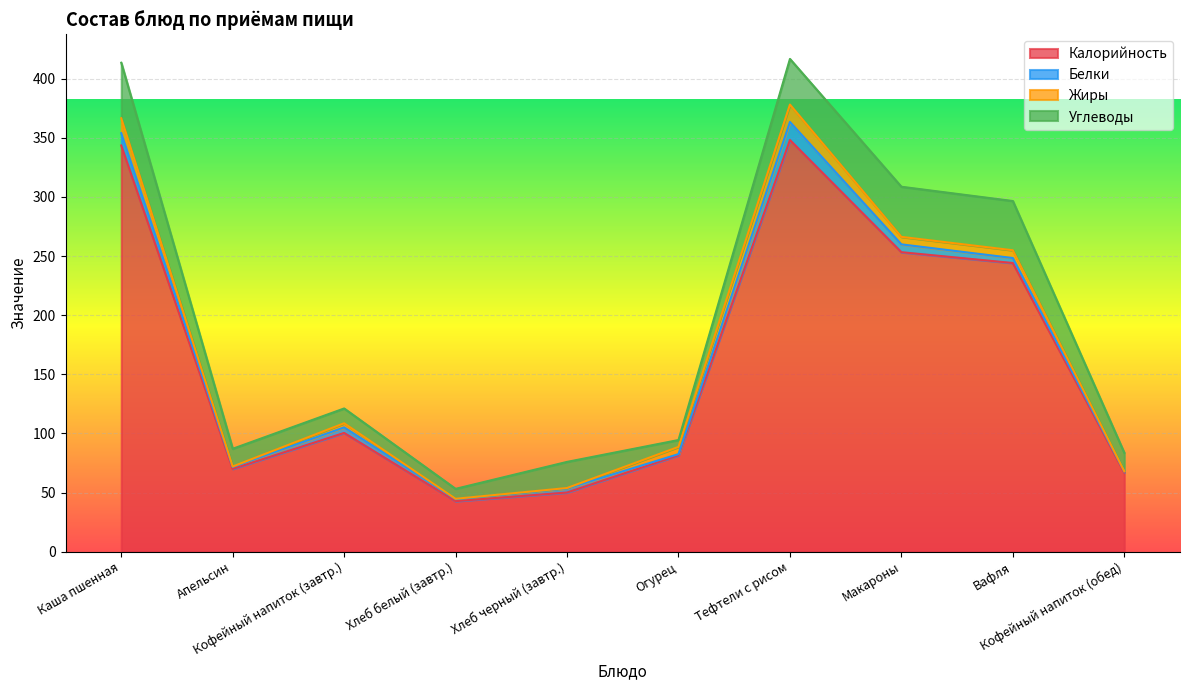

Reading left to right, list all the values displayed in this chart.

Калорийность: 343.6	70.0	100.4	42.7	50.0	81.5	348.2	253.3	244.2	66.9
Белки: 10.4	1.6	4.7	1.7	3.4	1.0	15.3	6.6	4.2	1.0
Жиры: 12.6	0.4	3.5	0.3	0.4	6.1	14.7	6.3	6.6	0.1
Углеводы: 47.0	15.0	12.5	8.4	22.1	5.8	38.6	42.4	41.7	15.6